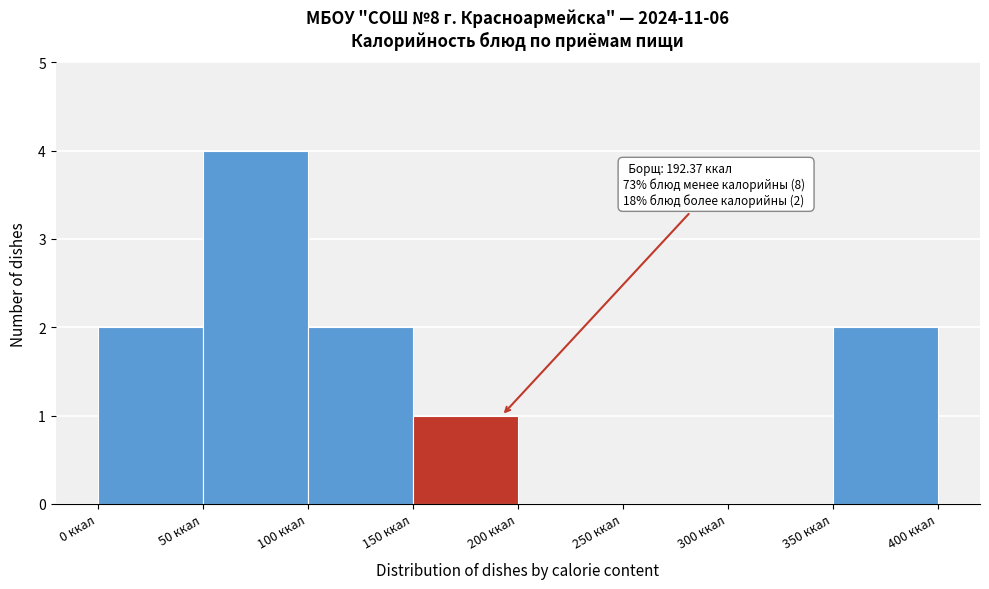

Over which range of the x-axis is the bar tallest?

50 to 100